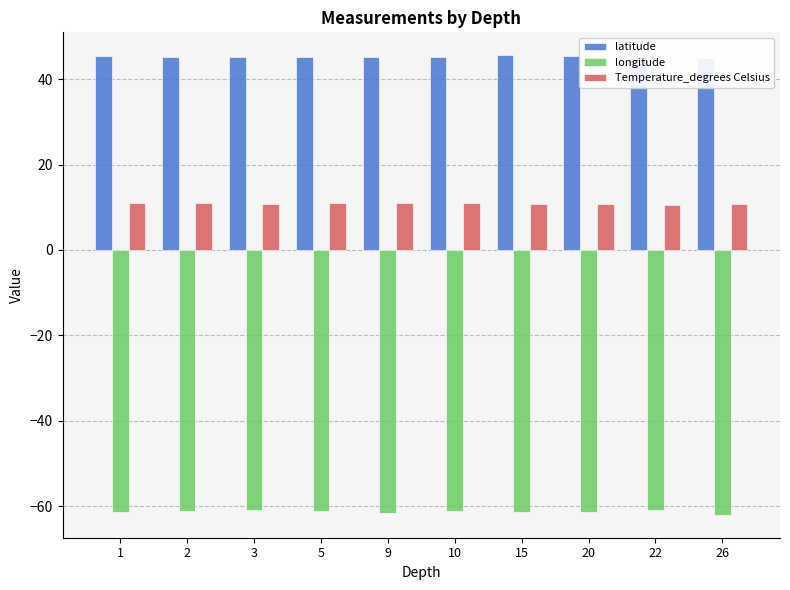

At how many categories does at least one series exceed 27?

10